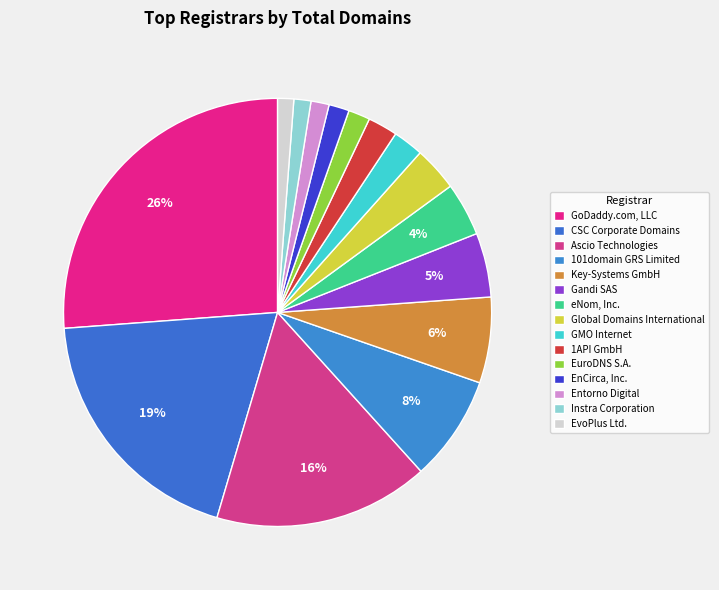

What percentage is the EuroDNS S.A. slice, to the nearest percent?

2%